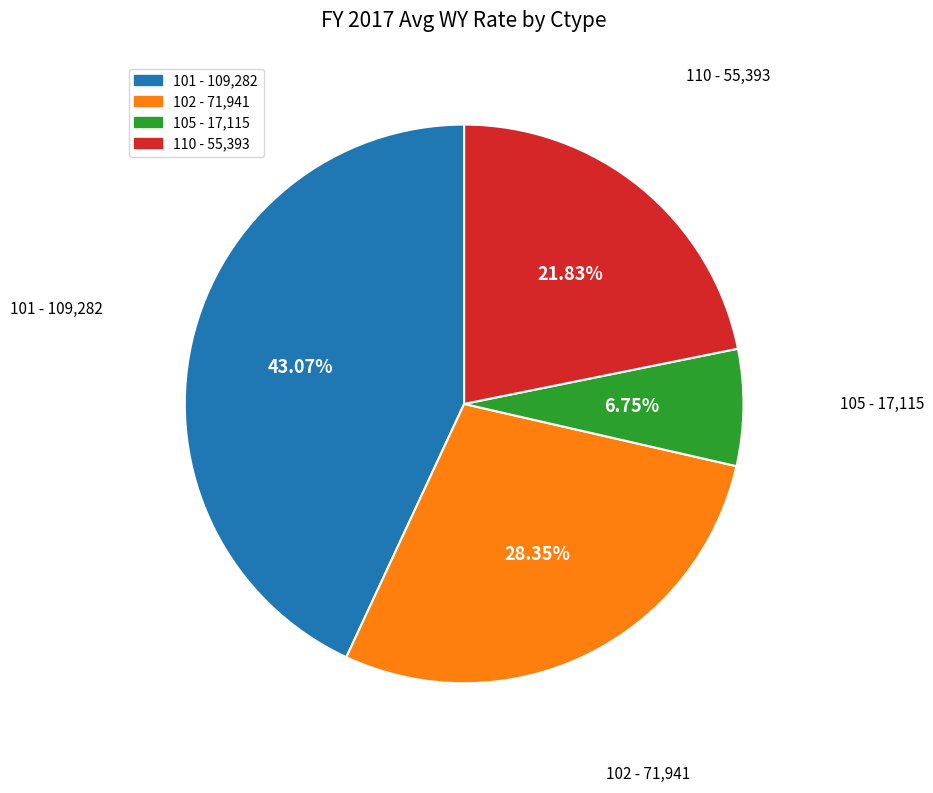

Is there a majority slice in this chart?

No